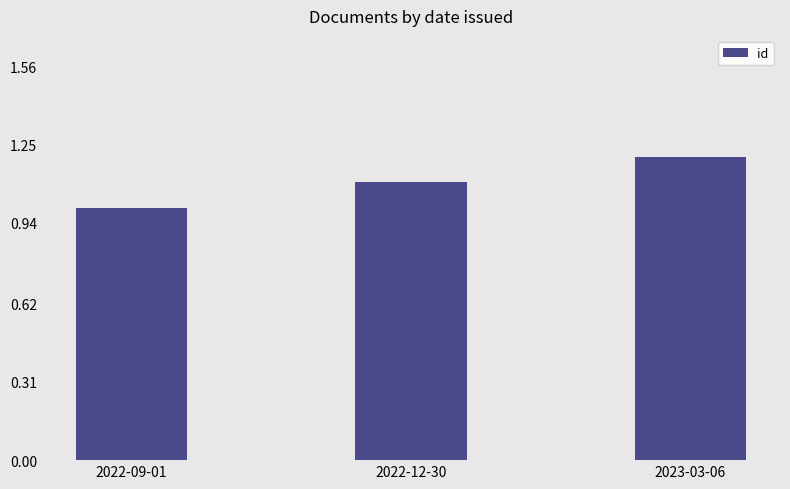

True or false: the data shows 2.0 at 2023-03-06.

False